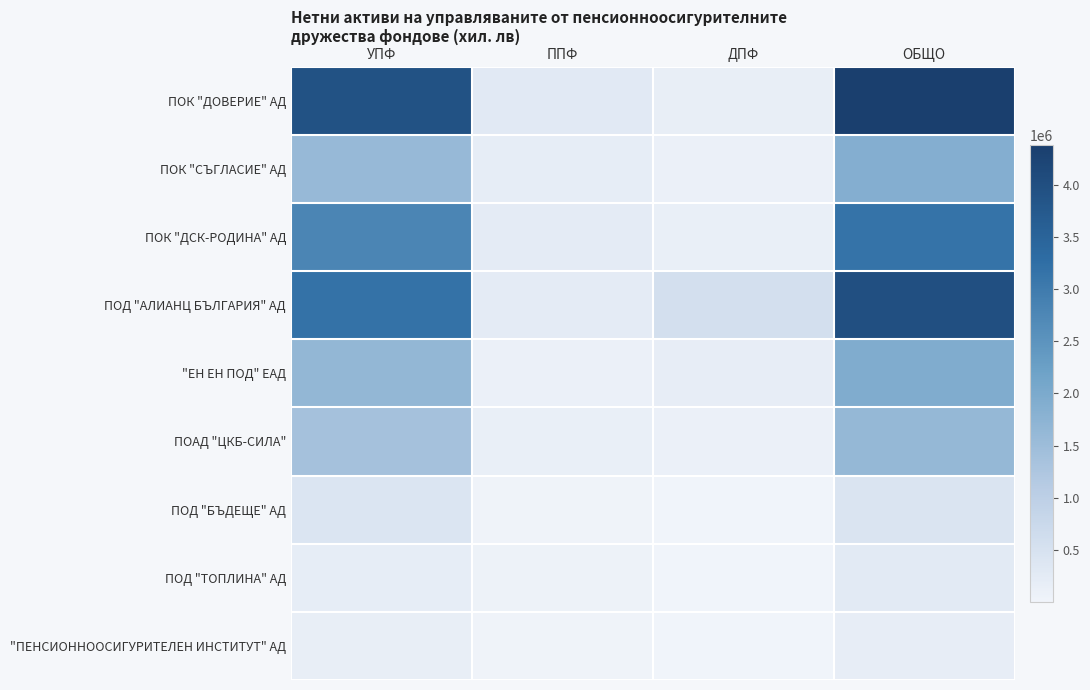

Between ДПФ and ОБЩО, which is larger?

ОБЩО